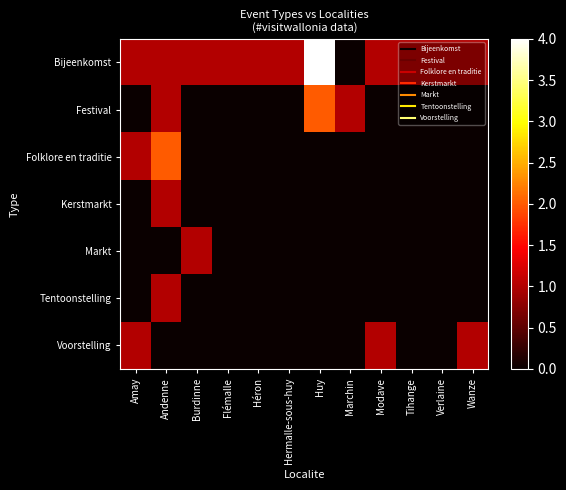

Rank the series at Amay from lowest to highest value.

Festival, Kerstmarkt, Markt, Tentoonstelling, Bijeenkomst, Folklore en traditie, Voorstelling